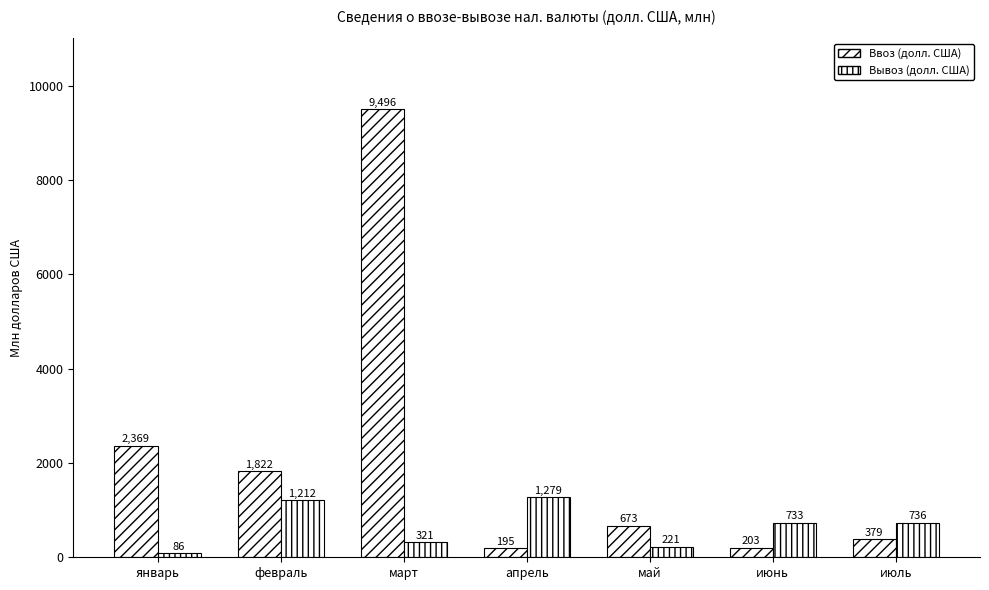

What is the value of the Вывоз (долл. США) bar at the 3rd from the left?

320.7